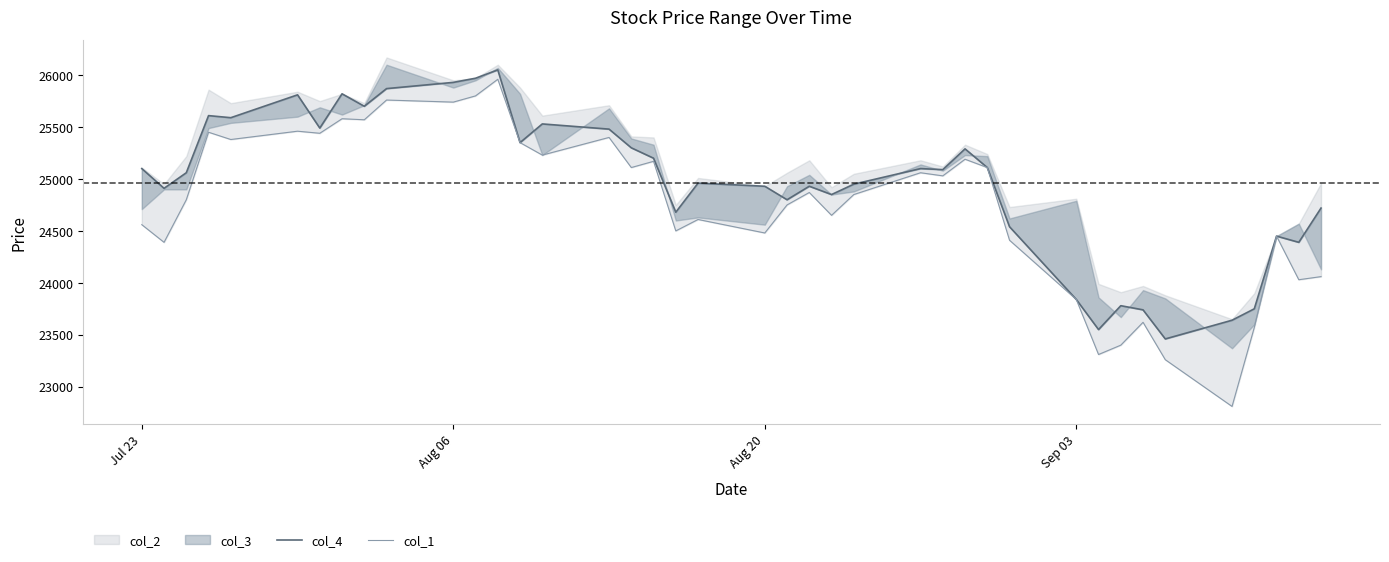

Which series has the widest spread of values?

col_1